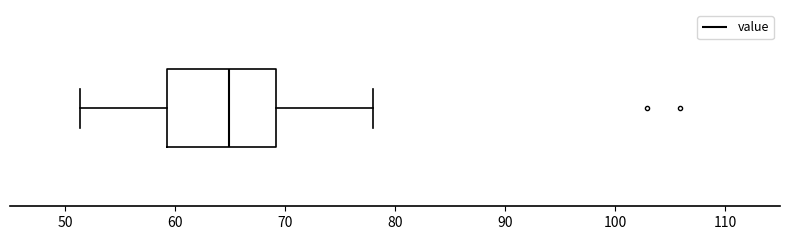

Where does the left whisker of the box end on the x-axis? The values are not printed on the chart, so give them approximately, as read against the axis.

51